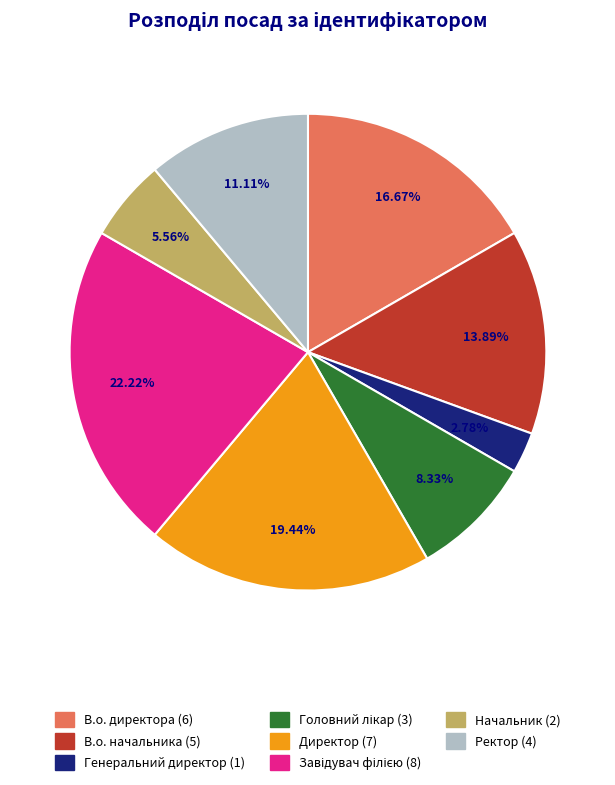

The Директор slice represents 11% of the pie. True or false?

False